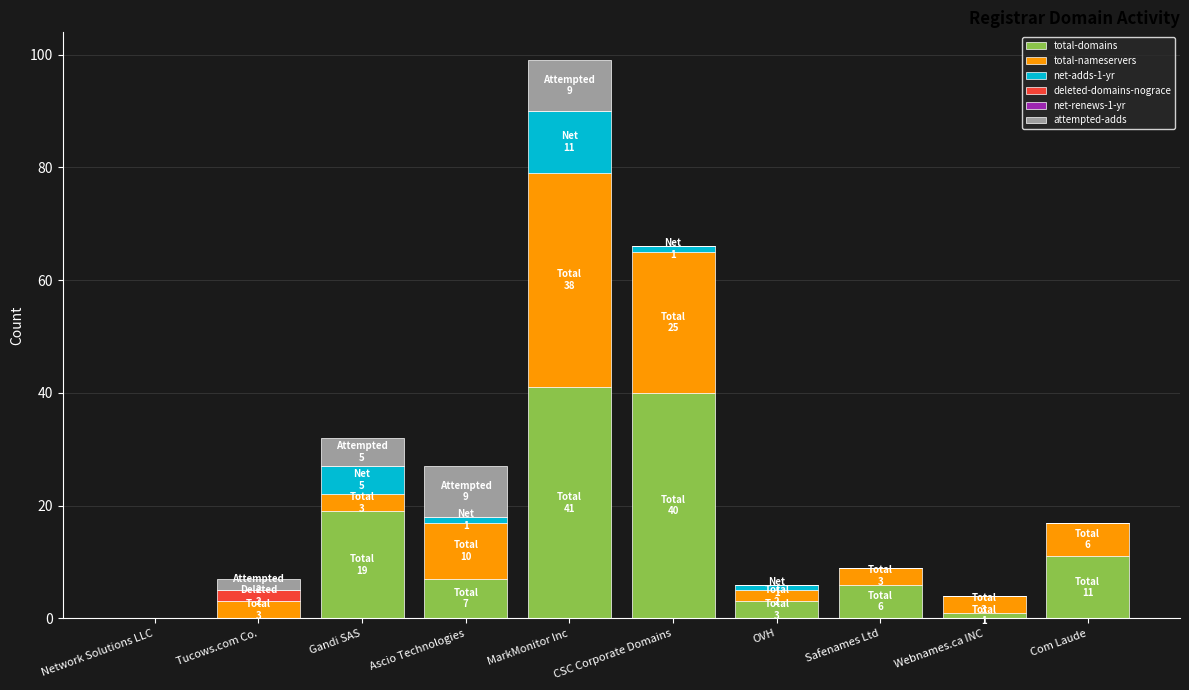

What is the sum of all total-domains values?

128